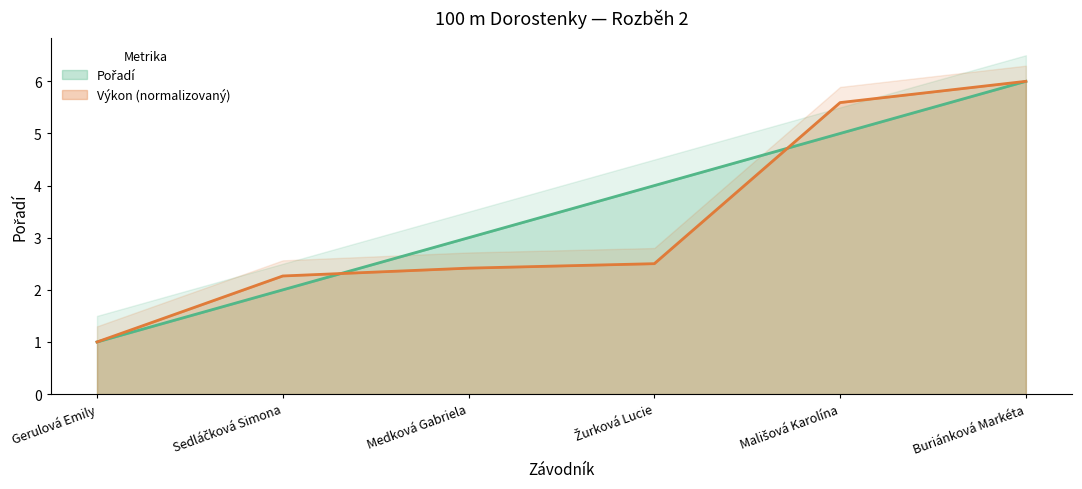

At which category does the chart reach its peak across all series?

Buriánková Markéta